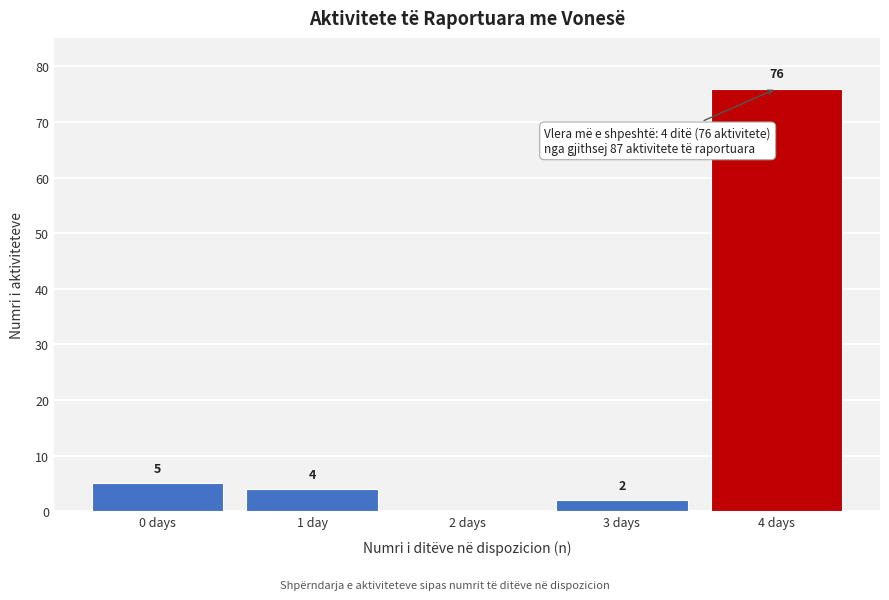

Reading left to right, what are all the values shown in this chart?

0 days=5	1 day=4	2 days=0	3 days=2	4 days=76